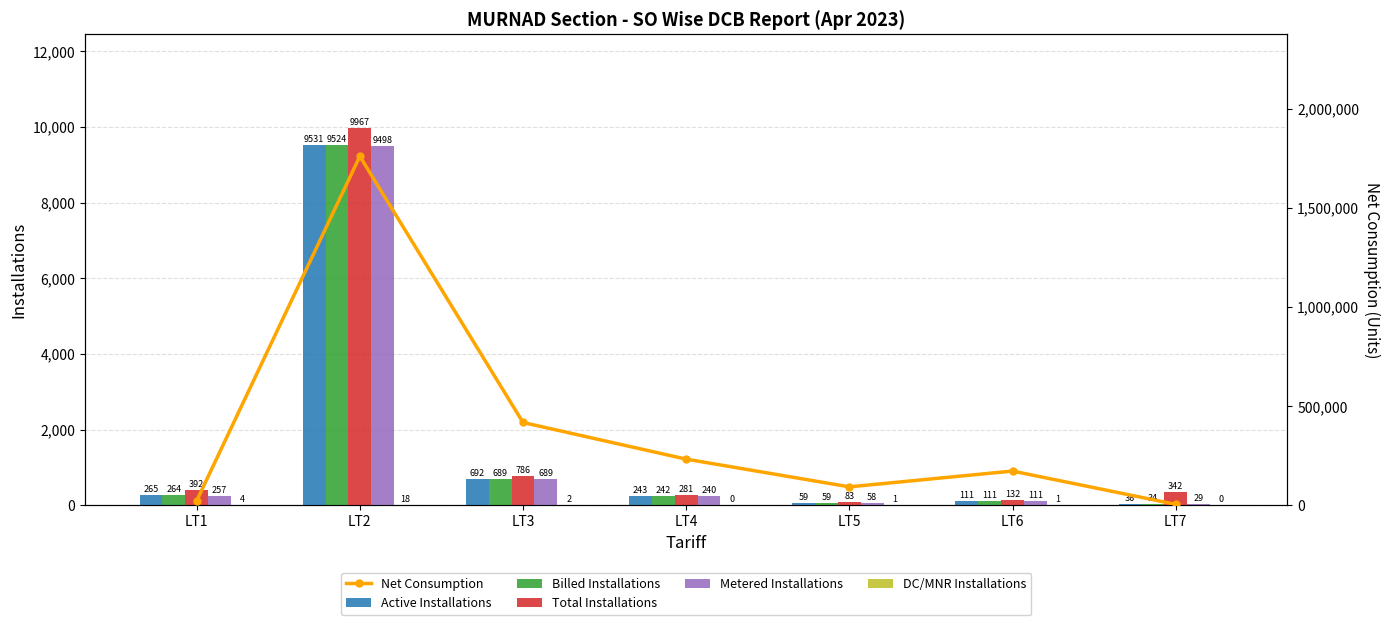

Reading left to right, extract all data points from this chart.

Active Installations: 265	9531	692	243	59	111	36
Billed Installations: 264	9524	689	242	59	111	34
Total Installations: 392	9967	786	281	83	132	342
Metered Installations: 257	9498	689	240	58	111	29
DC/MNR Installations: 4	18	2	0	1	1	0
Net Consumption: 22798	1760940	417598	232667	92847	172574	4660